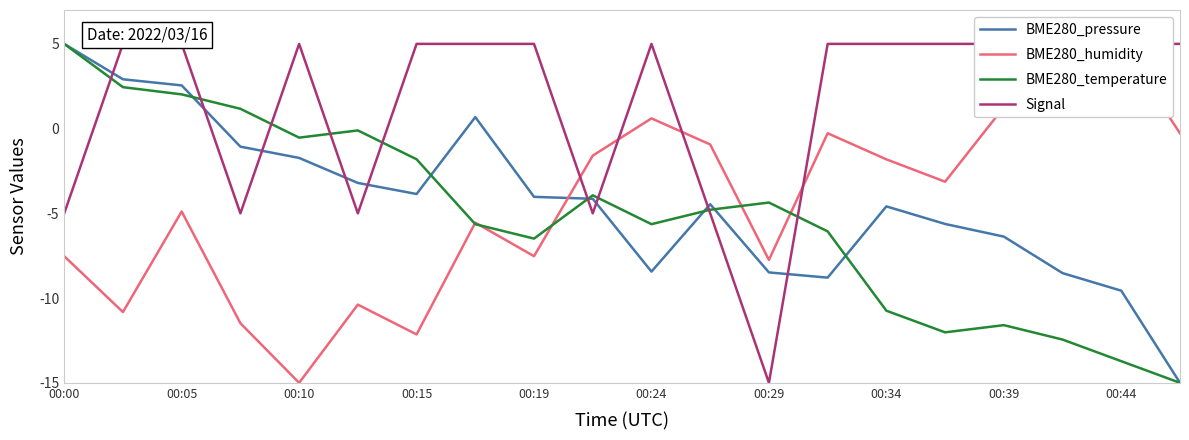

Is it true that Signal equals -5.0 at 11?

True